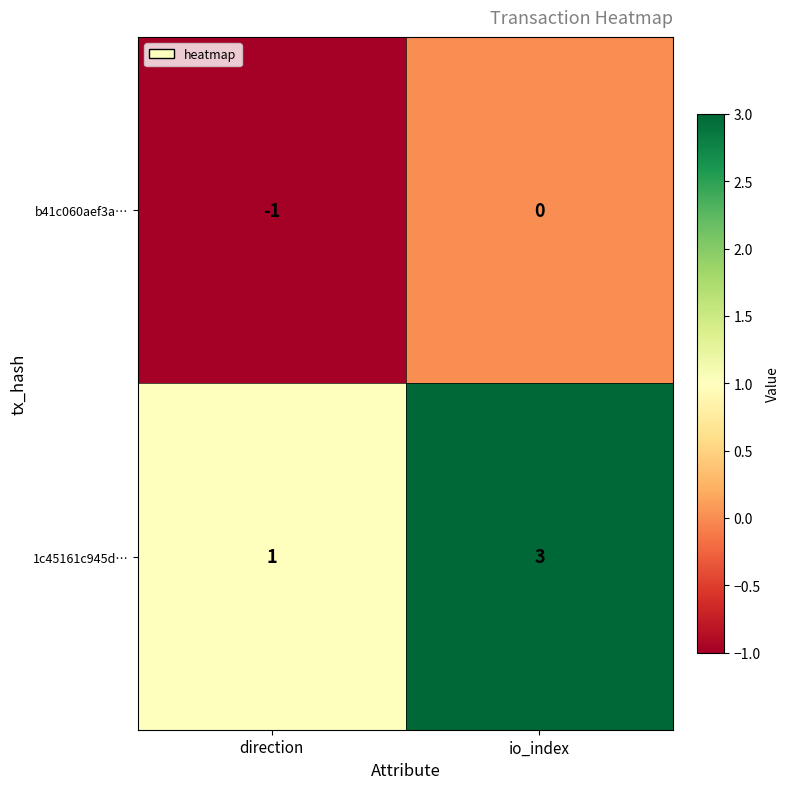

Which series has the largest total across all categories?

1c45161c945d…